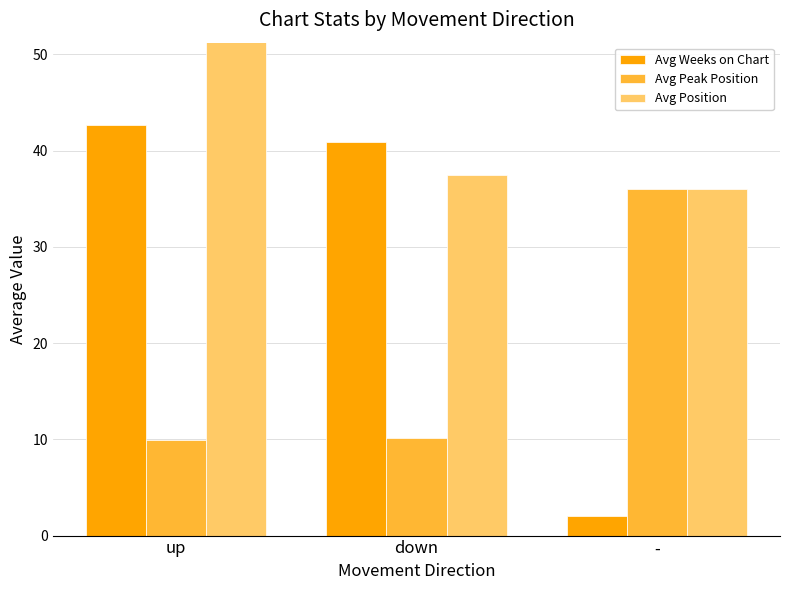

What is the sum of the Avg Weeks on Chart values at down and -?

42.9